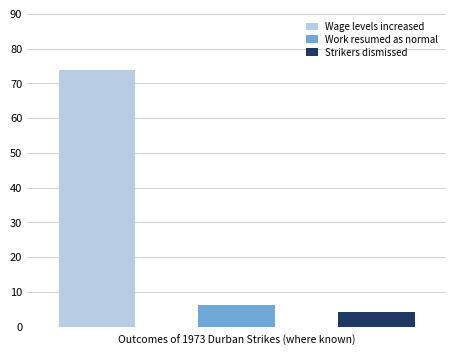

Is it true that Wage levels increased equals -45 at 財務省?

False